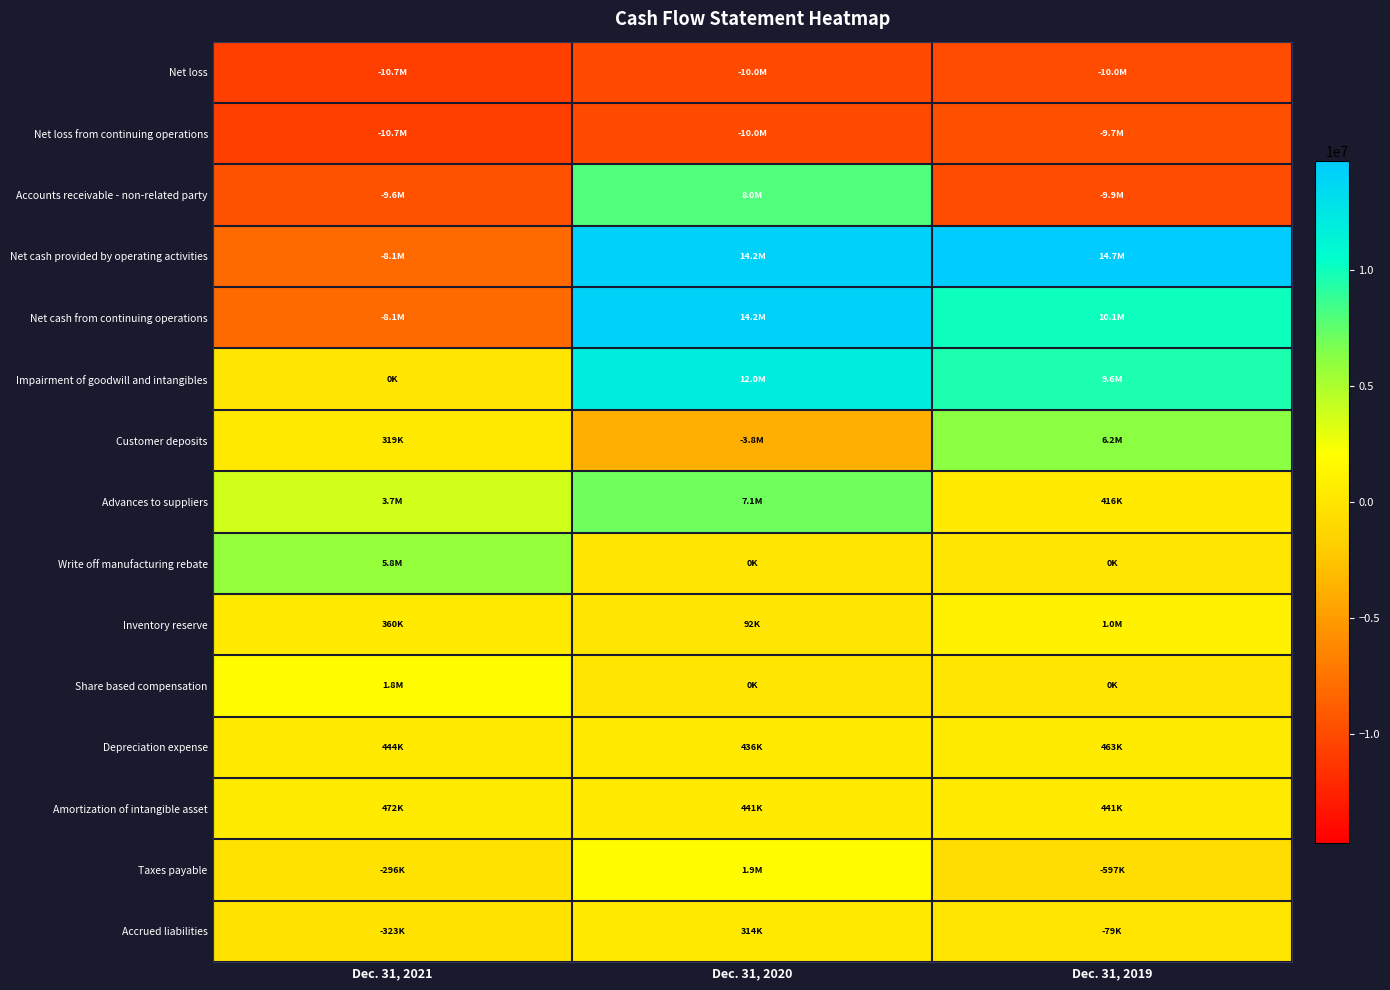

Which series has the largest total across all categories?

Impairment of goodwill and intangibles